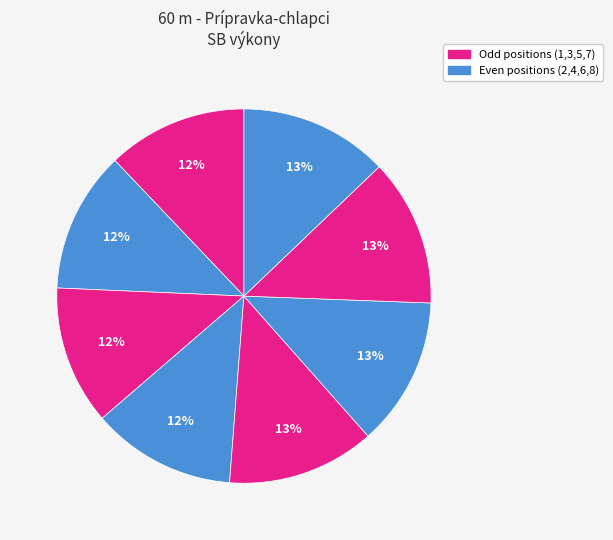

How many segments does this pie chart have?

8